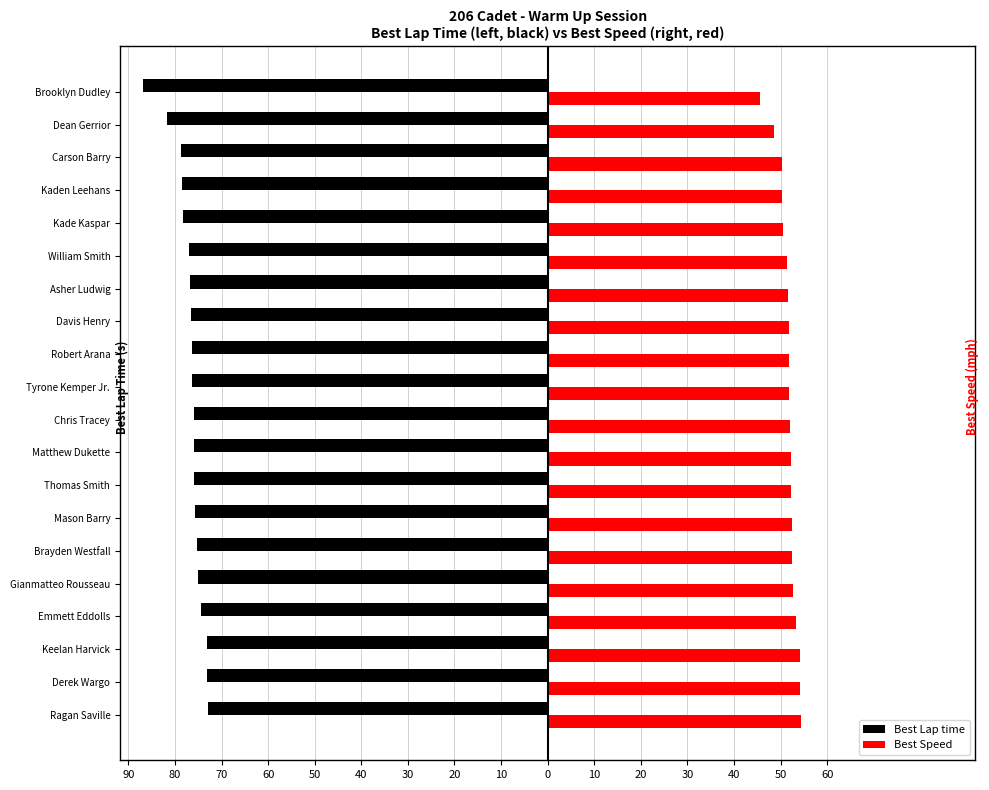

What is the difference between the maximum and minimum values in the Best Lap time series?

14.0